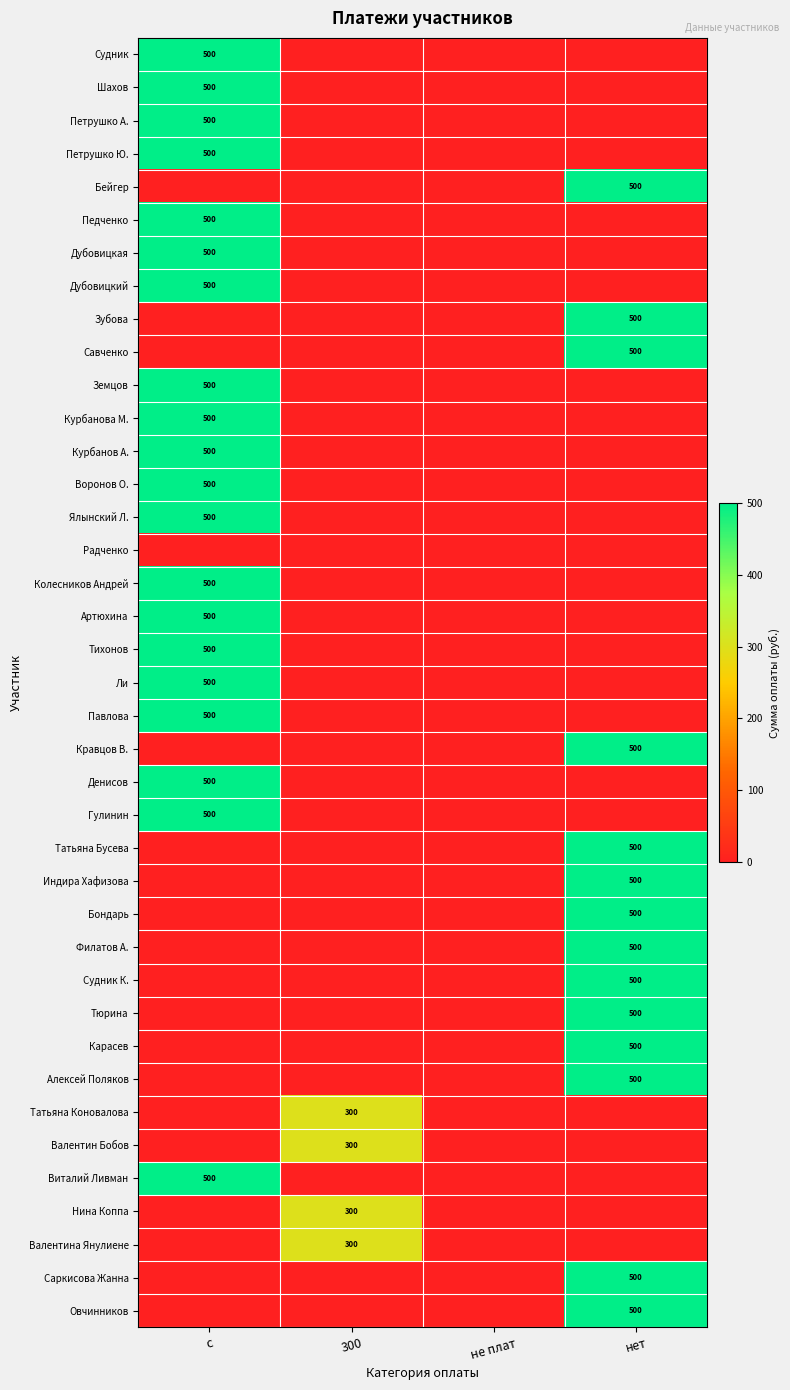

At which category is the sum across all series the highest?

с